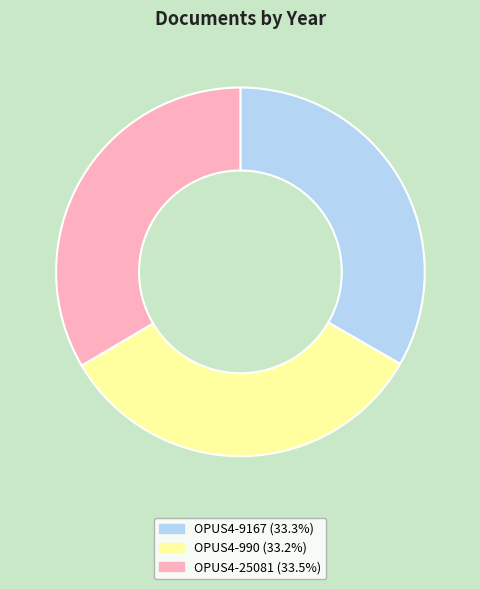

Is the sum of OPUS4-9167 and OPUS4-990 greater than half?

Yes